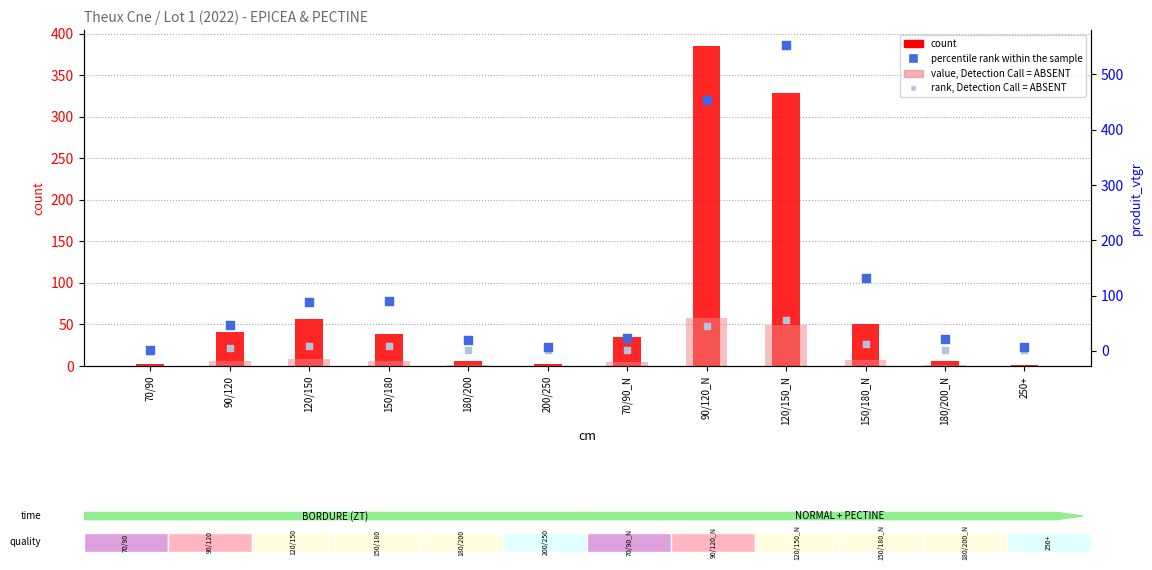

What is the total value across all series at 120/150?

162.4